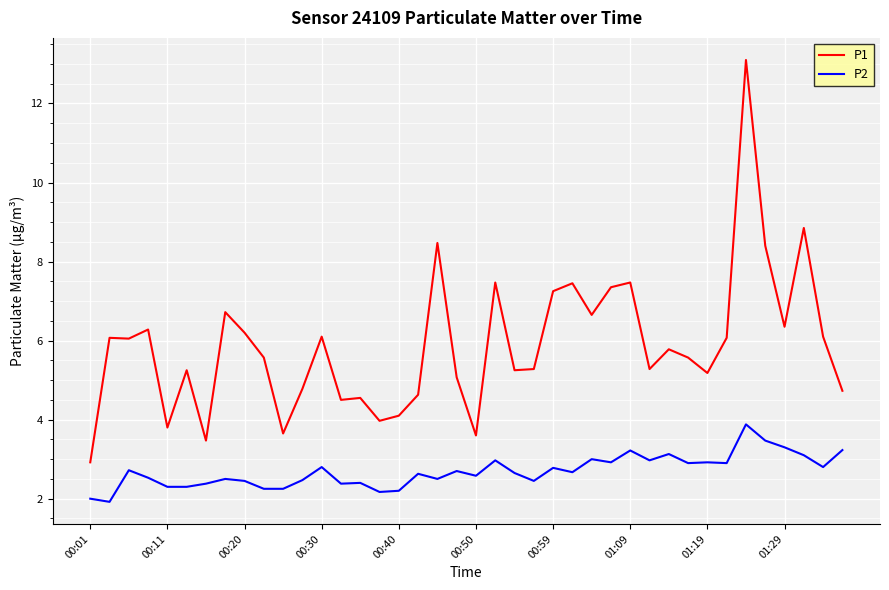

Which series has the widest spread of values?

P1